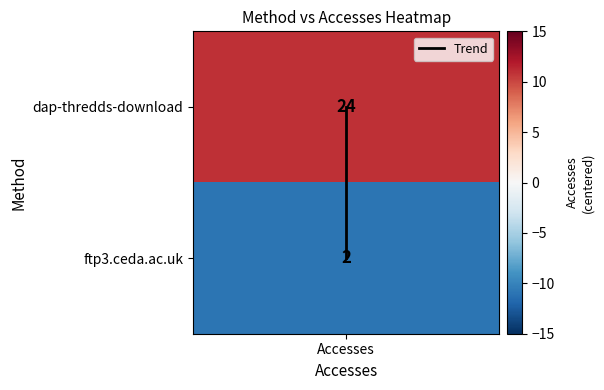

Is it true that the value at Accesses is 1?

False